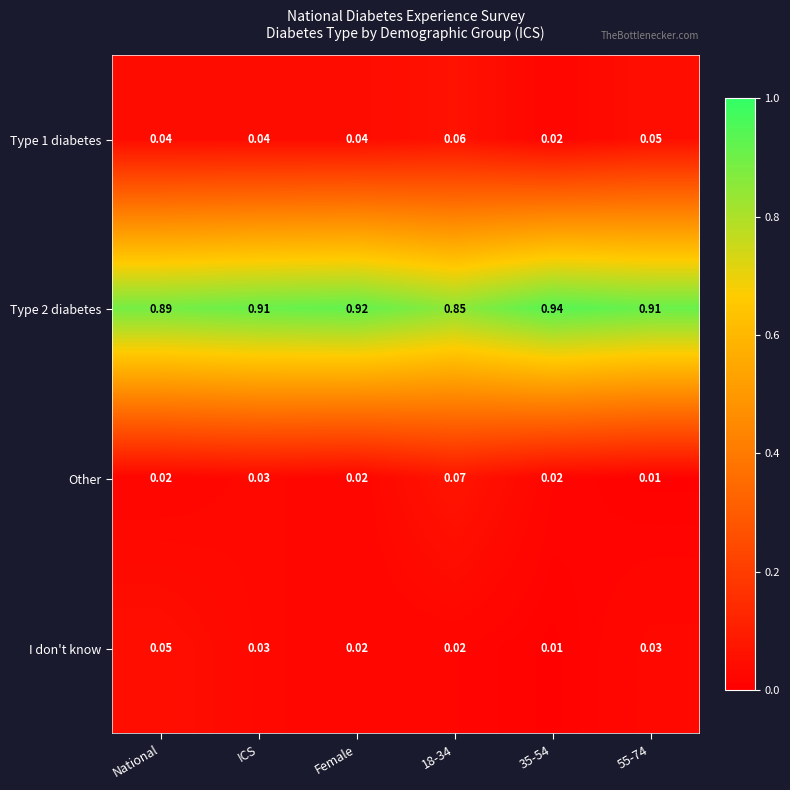

Is the value of I don't know at National greater than the value of Type 2 diabetes at National?

No